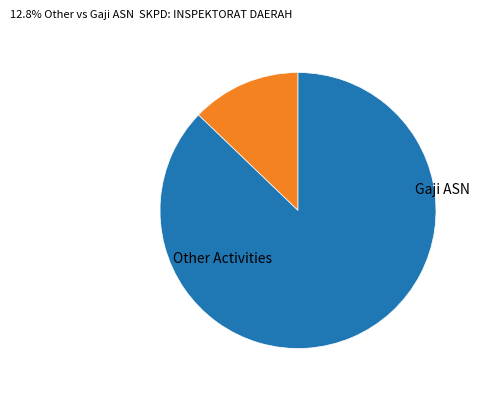

Is there any slice that represents more than half of the pie?

Yes